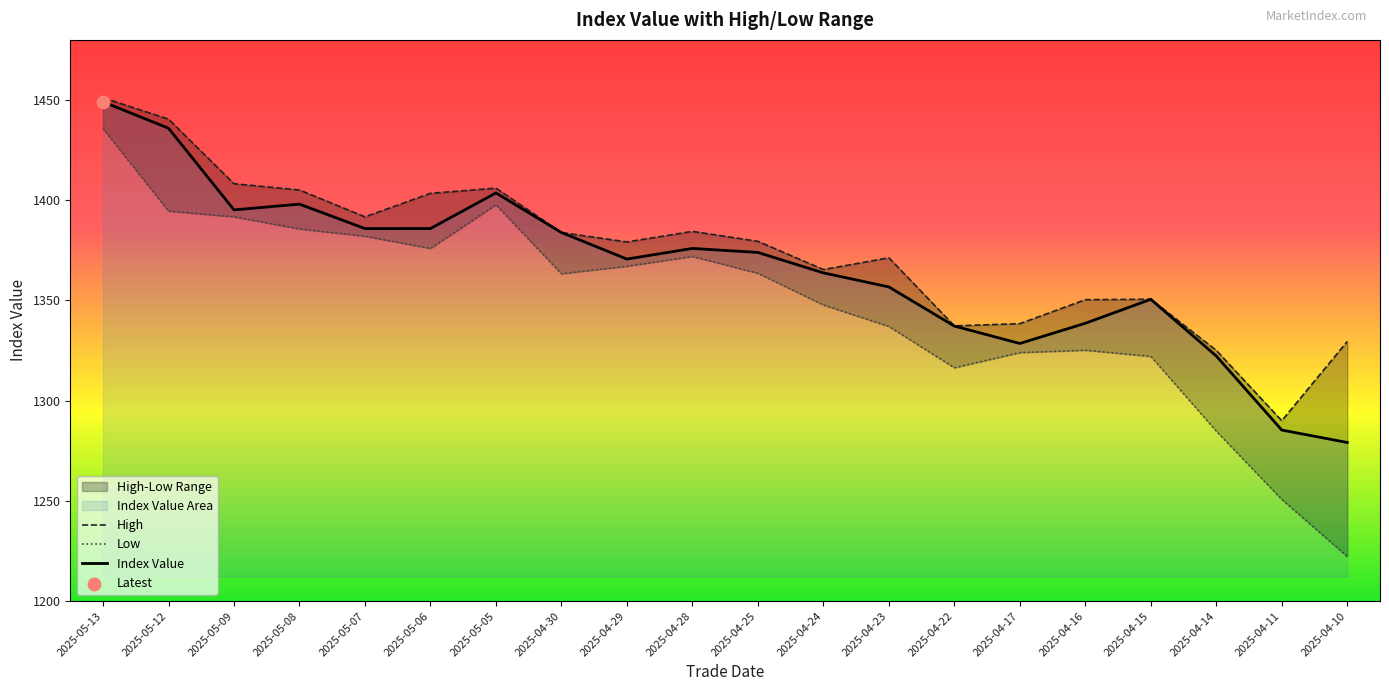

Is the value of High at 2025-04-24 greater than the value of Low at 2025-04-29?

No